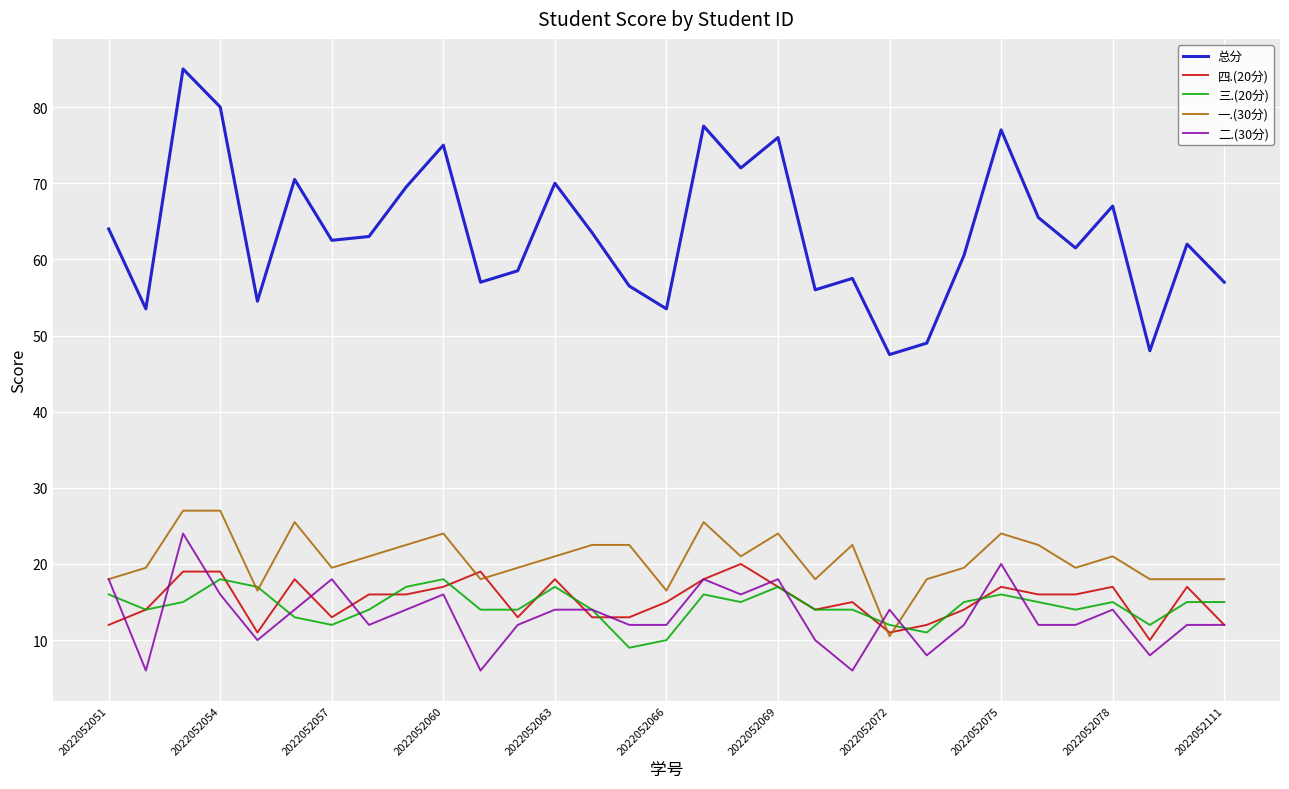

What is the greatest value displayed?

85.0